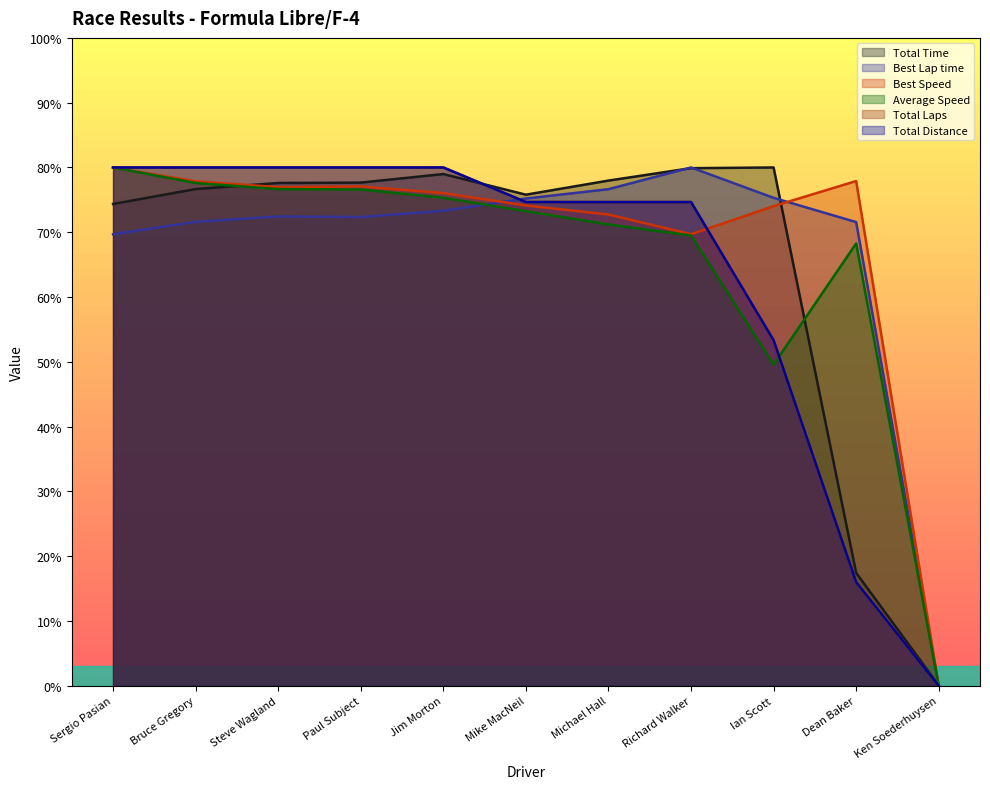

List the labels in order of Average Speed value, largest first.

Sergio Pasian, Bruce Gregory, Steve Wagland, Paul Subject, Jim Morton, Mike MacNeil, Michael Hall, Richard Walker, Dean Baker, Ian Scott, Ken Soederhuysen